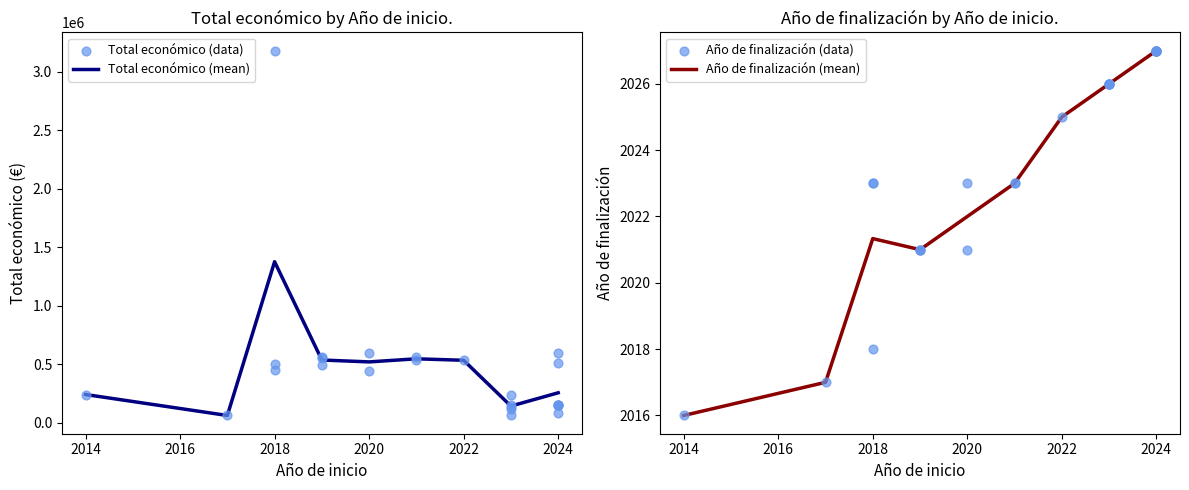

At how many categories does at least one series exceed 1682968?

1